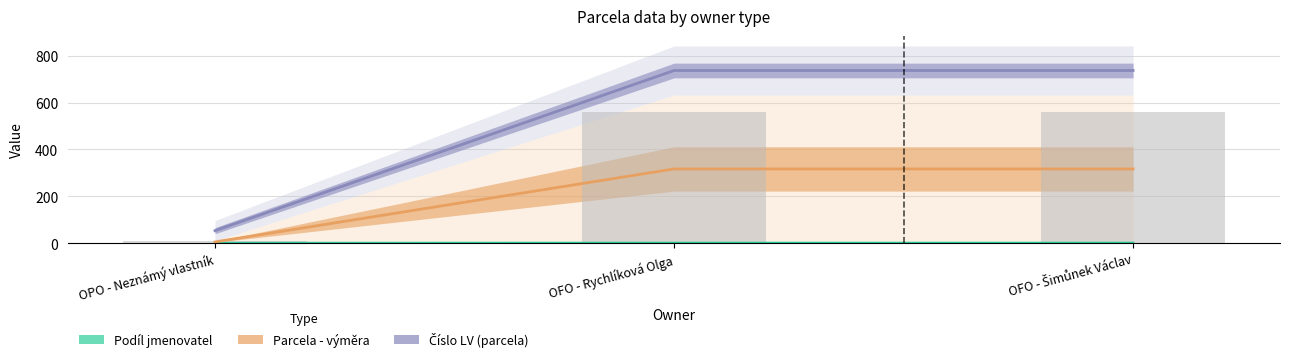

Where is Číslo LV (parcela) nearest to the value 284?

OPO - Neznámý vlastník